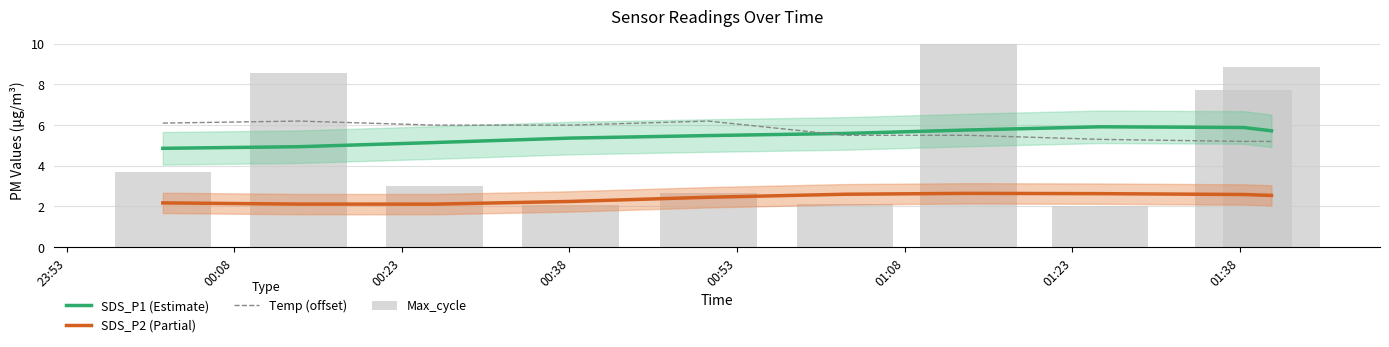

What is the difference between the maximum and second lowest values in the SDS_P2 (Partial) series?

0.5